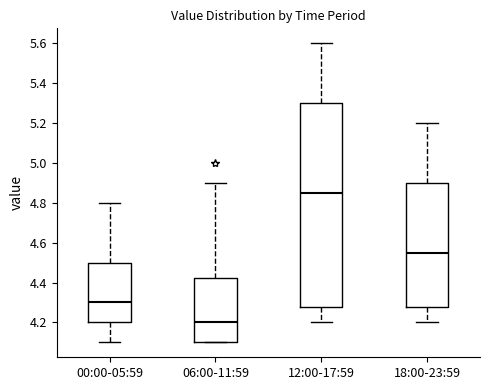

Reading left to right, transcribe this box plot: for each box, give where its median line is, the range the box spans, and where its two whiskers end, as read against the y-axis. The values are not printed on the chart, so give them approximately, as read against the axis.

00:00-05:59: median 4.30, box 4.20 to 4.50, whiskers 4.10 to 4.80
06:00-11:59: median 4.20, box 4.10 to 4.42, whiskers 4.10 to 4.90
12:00-17:59: median 4.86, box 4.28 to 5.30, whiskers 4.20 to 5.60
18:00-23:59: median 4.56, box 4.28 to 4.90, whiskers 4.20 to 5.20